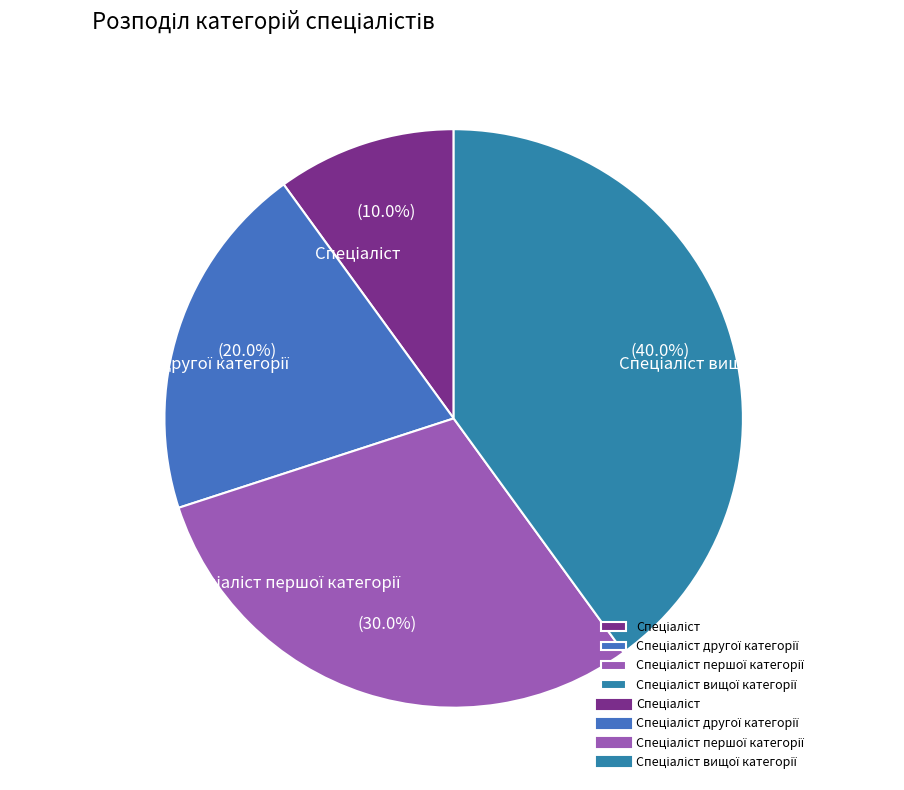

Is there a majority slice in this chart?

No